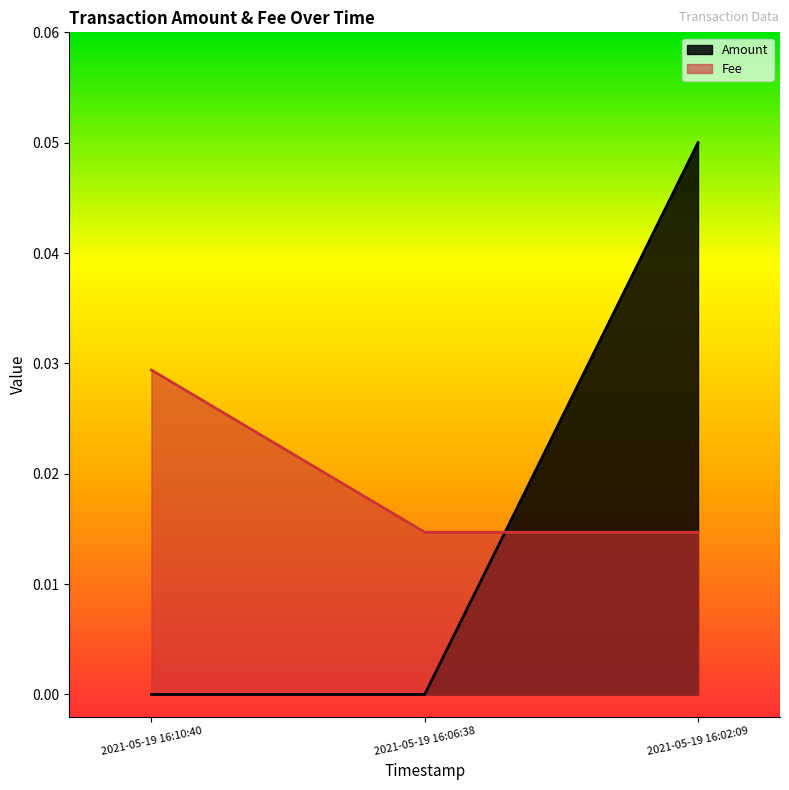

Is it true that Fee equals 0.0 at 2021-05-19 16:02:09?

False